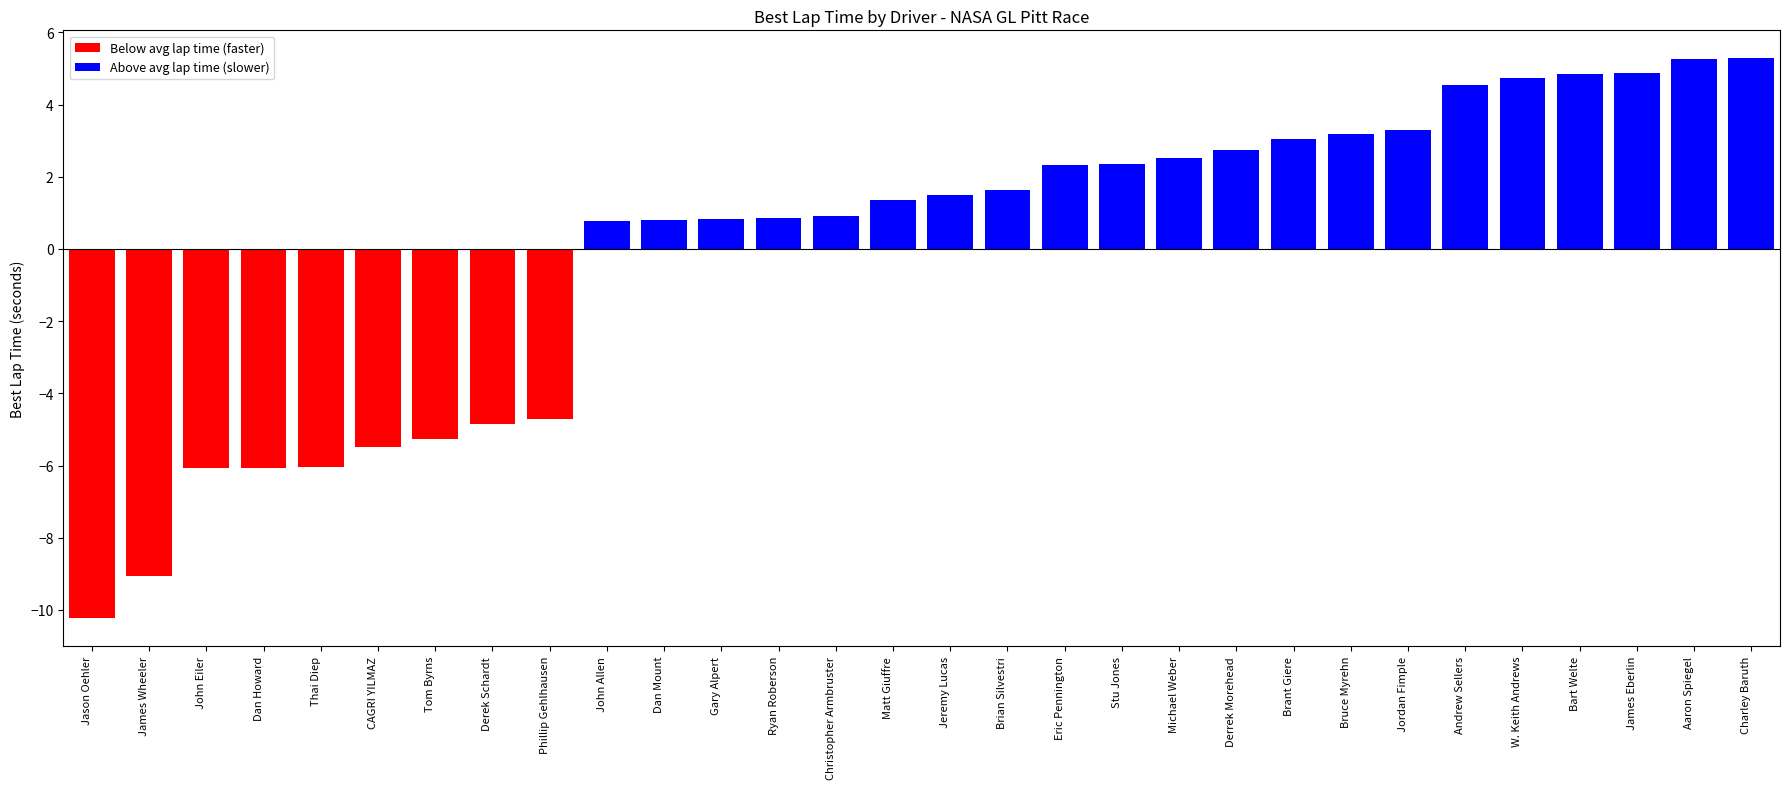

Count the number of values greater than 1.

16